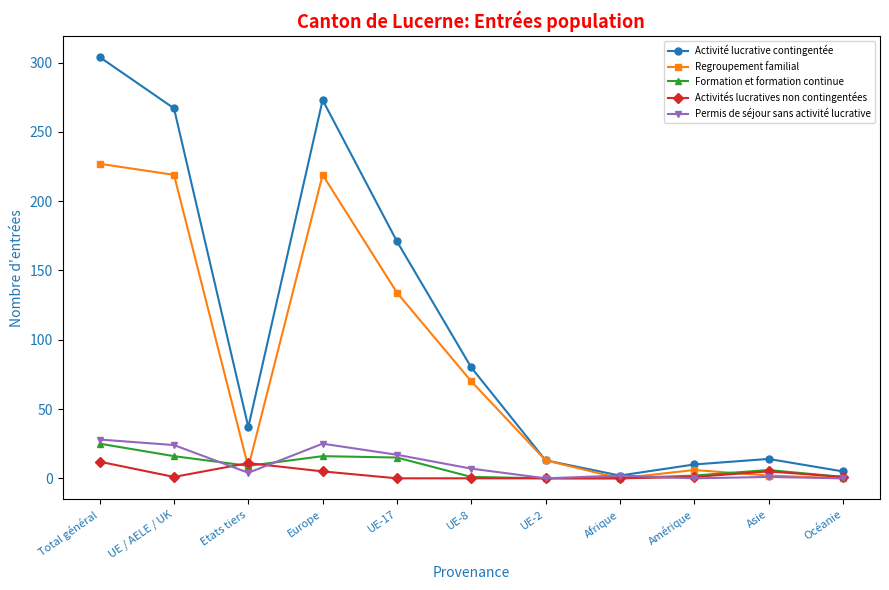

True or false: Formation et formation continue has a value of 2 at Amérique.

True